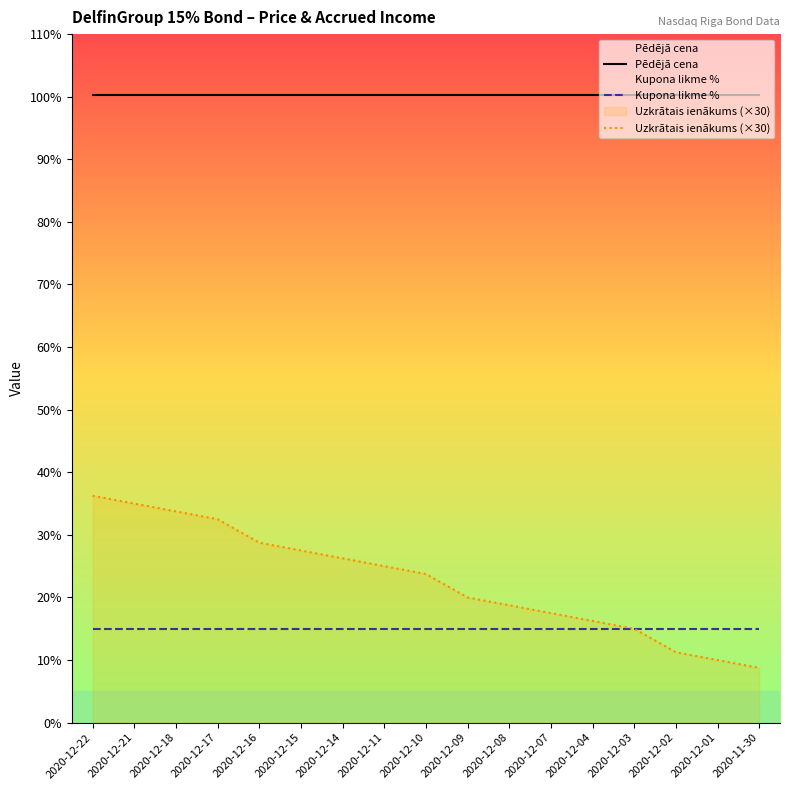

The Kupona likme % series shows 20.6 at 2020-12-10. True or false?

False